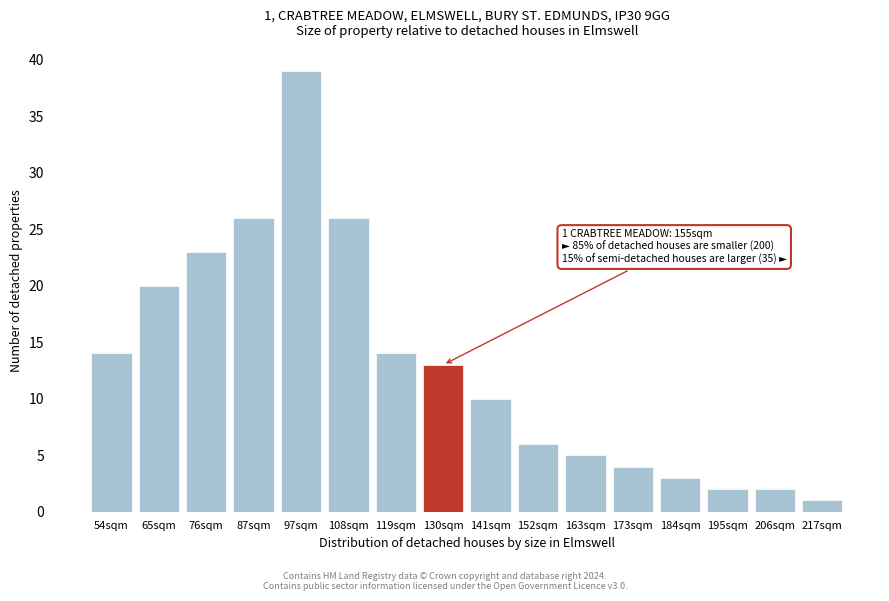

Reading left to right, what are all the values shown in this chart?

14	20	23	26	39	26	14	13	10	6	5	4	3	2	2	1